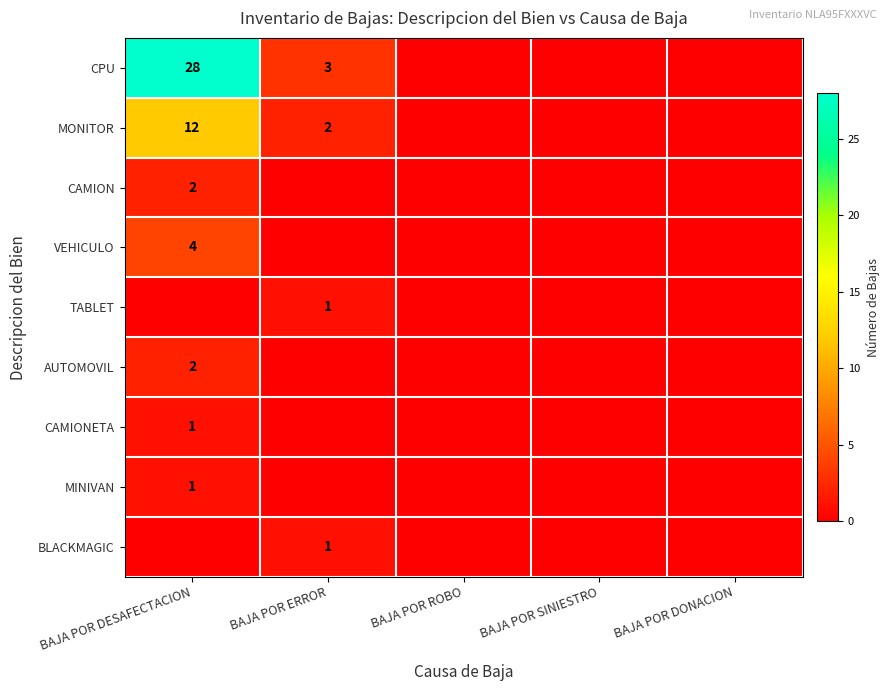

Is it true that CAMIONETA equals 1 at BAJA POR DESAFECTACION?

True